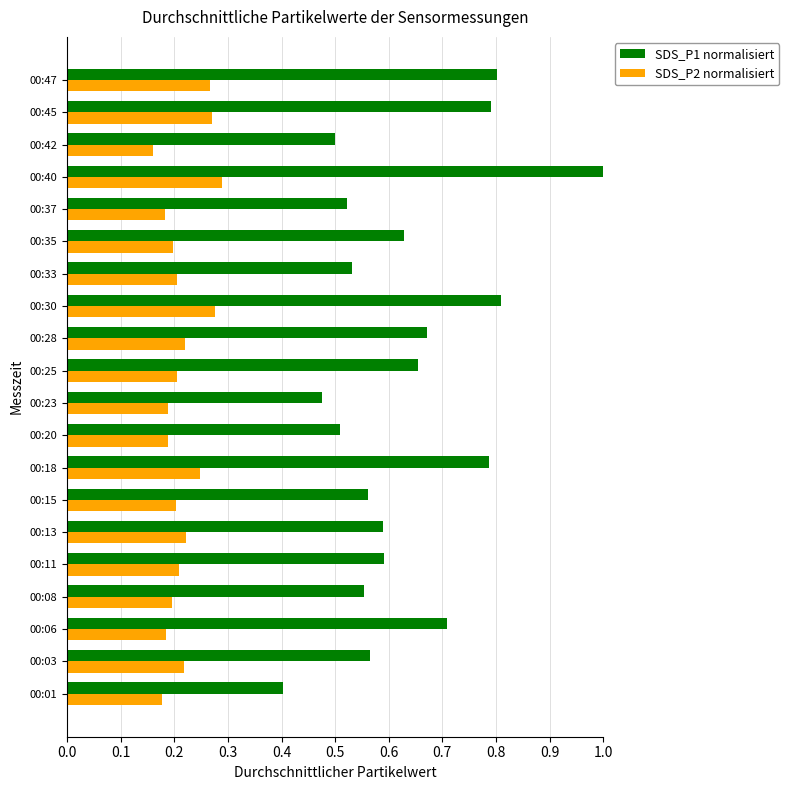

Rank the series by their average value, from highest to lowest.

SDS_P1 normalisiert, SDS_P2 normalisiert